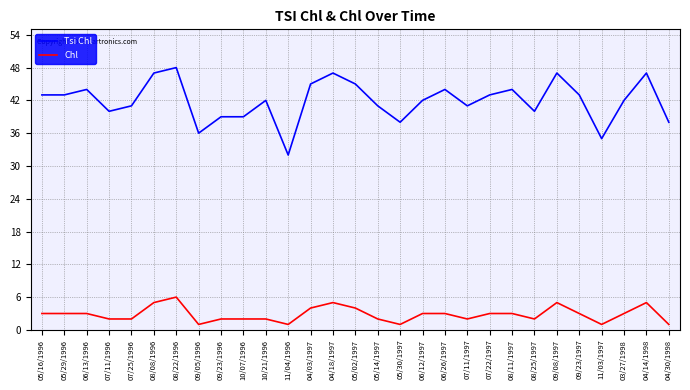

Reading left to right, list all the values displayed in this chart.

Tsi Chl: 43	43	44	40	41	47	48	36	39	39	42	32	45	47	45	41	38	42	44	41	43	44	40	47	43	35	42	47	38
Chl: 3	3	3	2	2	5	6	1	2	2	2	1	4	5	4	2	1	3	3	2	3	3	2	5	3	1	3	5	1